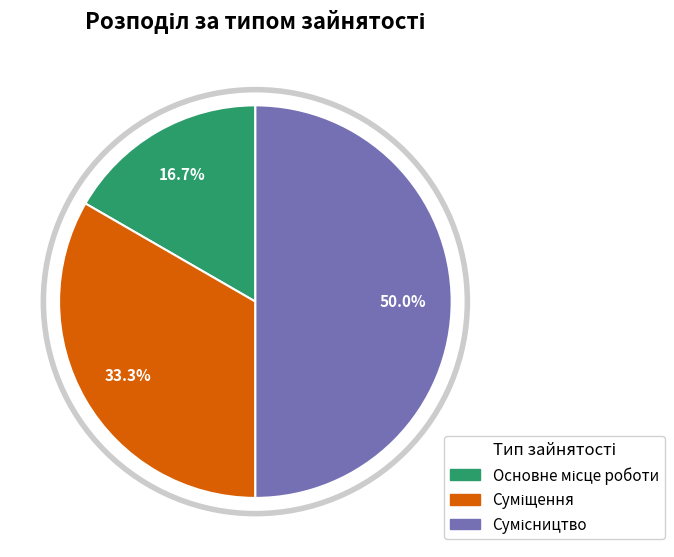

Is there any slice that represents more than half of the pie?

No